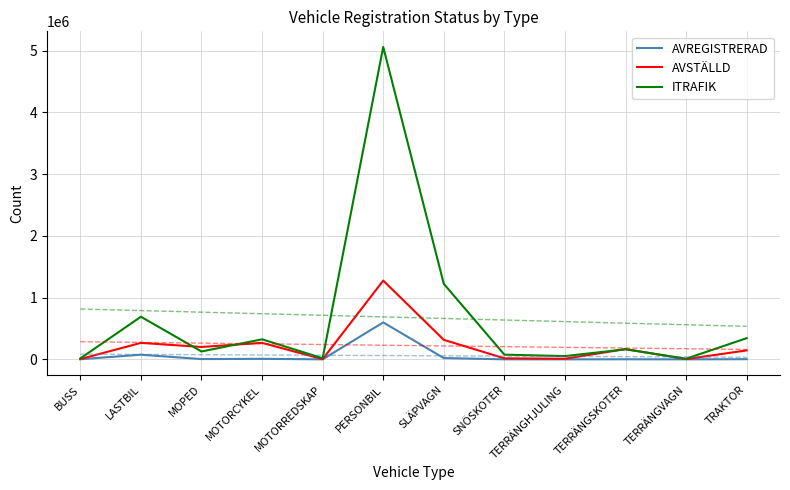

Reading right to left, what are all the values shown in this chart?

AVREGISTRERAD: TRAKTOR=2741	TERRÄNGVAGN=359	TERRÄNGSKOTER=1366	TERRÄNGHJULING=124	SNÖSKOTER=579	SLÄPVAGN=20973	PERSONBIL=598194	MOTORREDSKAP=332	MOTORCYKEL=8556	MOPED=4425	LASTBIL=75386	BUSS=1814
AVSTÄLLD: TRAKTOR=145403	TERRÄNGVAGN=4007	TERRÄNGSKOTER=166175	TERRÄNGHJULING=10119	SNÖSKOTER=17022	SLÄPVAGN=316070	PERSONBIL=1275280	MOTORREDSKAP=3190	MOTORCYKEL=267321	MOPED=200630	LASTBIL=266950	BUSS=4895
ITRAFIK: TRAKTOR=343174	TERRÄNGVAGN=10247	TERRÄNGSKOTER=162502	TERRÄNGHJULING=52890	SNÖSKOTER=76212	SLÄPVAGN=1222273	PERSONBIL=5057907	MOTORREDSKAP=17805	MOTORCYKEL=324782	MOPED=127479	LASTBIL=689963	BUSS=15511